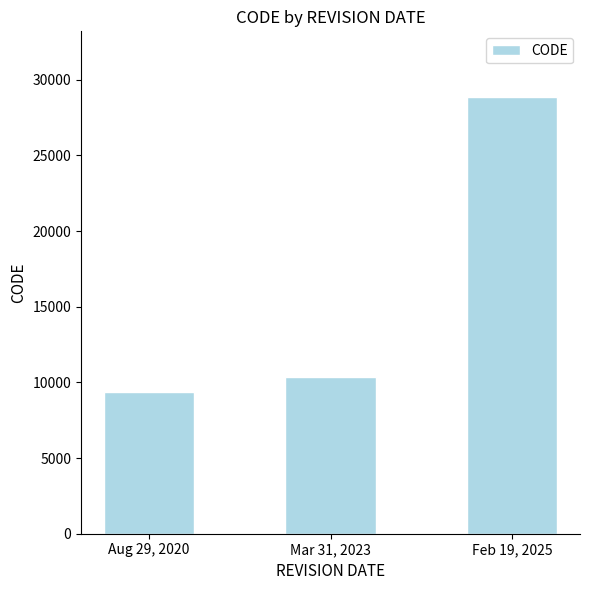

What is the ratio of the value at Feb 19, 2025 to the value at Mar 31, 2023?

2.8